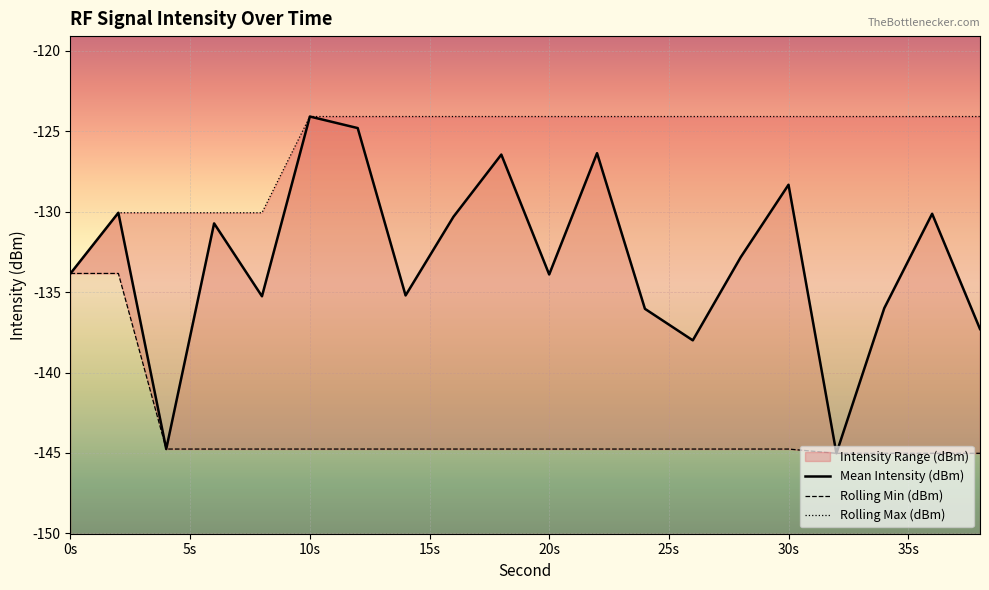

Which series has the largest total across all categories?

Rolling Max (dBm)